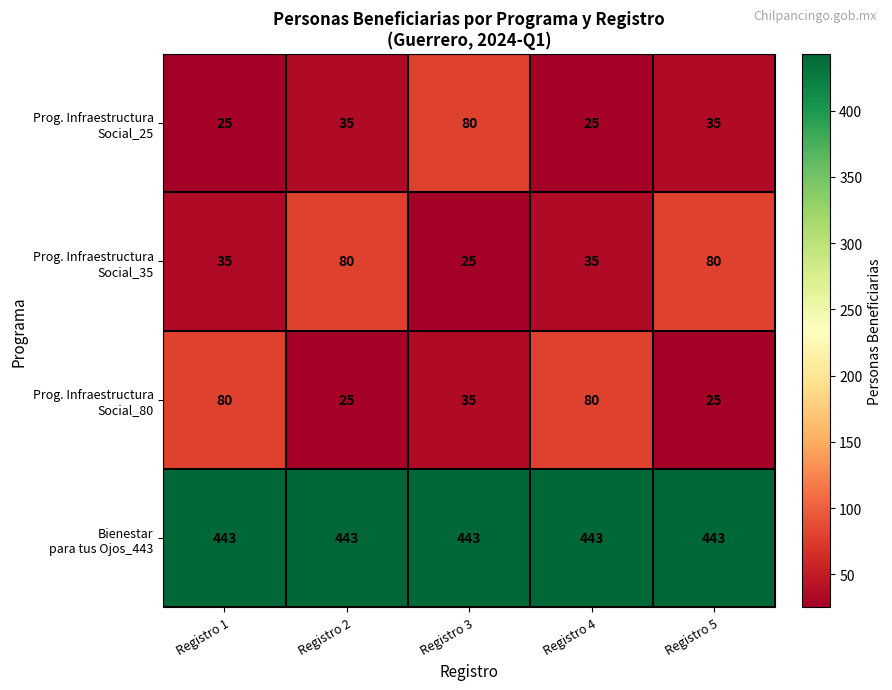

At how many categories does at least one series exceed 124?

5